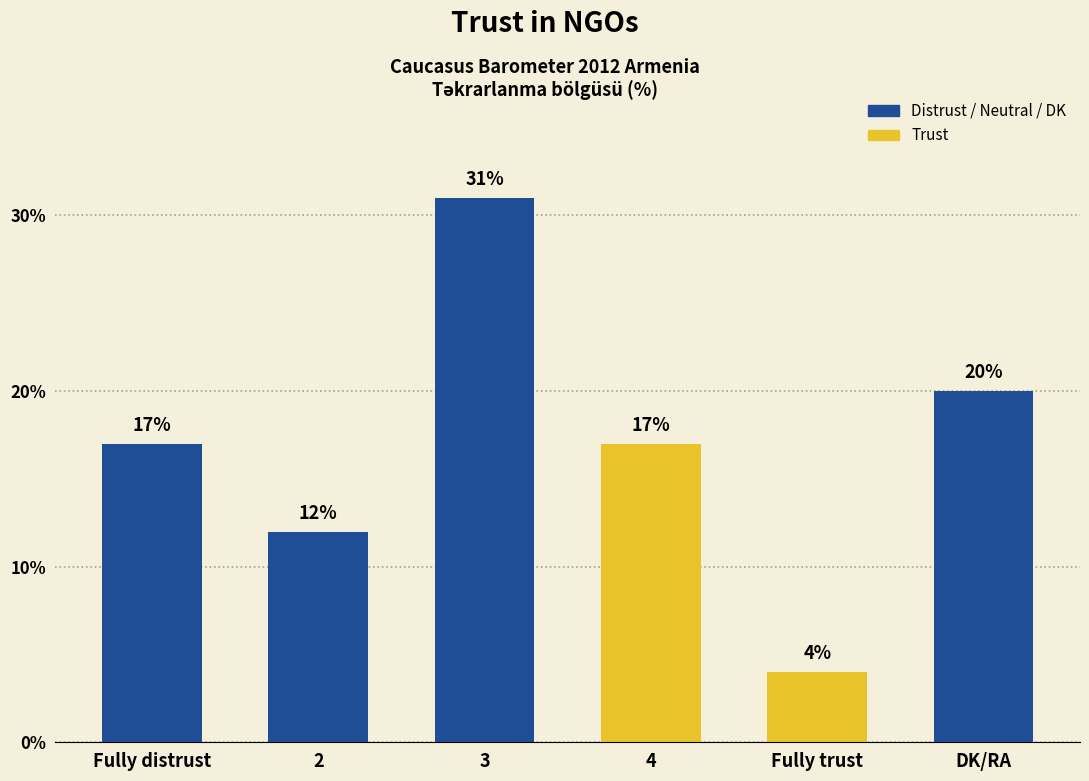

What is the ratio of the value at DK/RA to the value at Fully distrust?

1.2